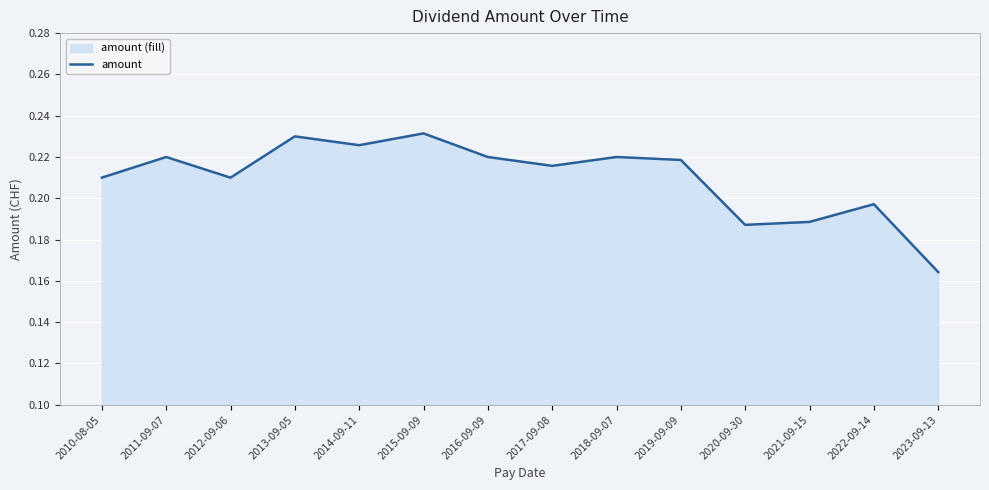

How many categories are shown in the chart?

14